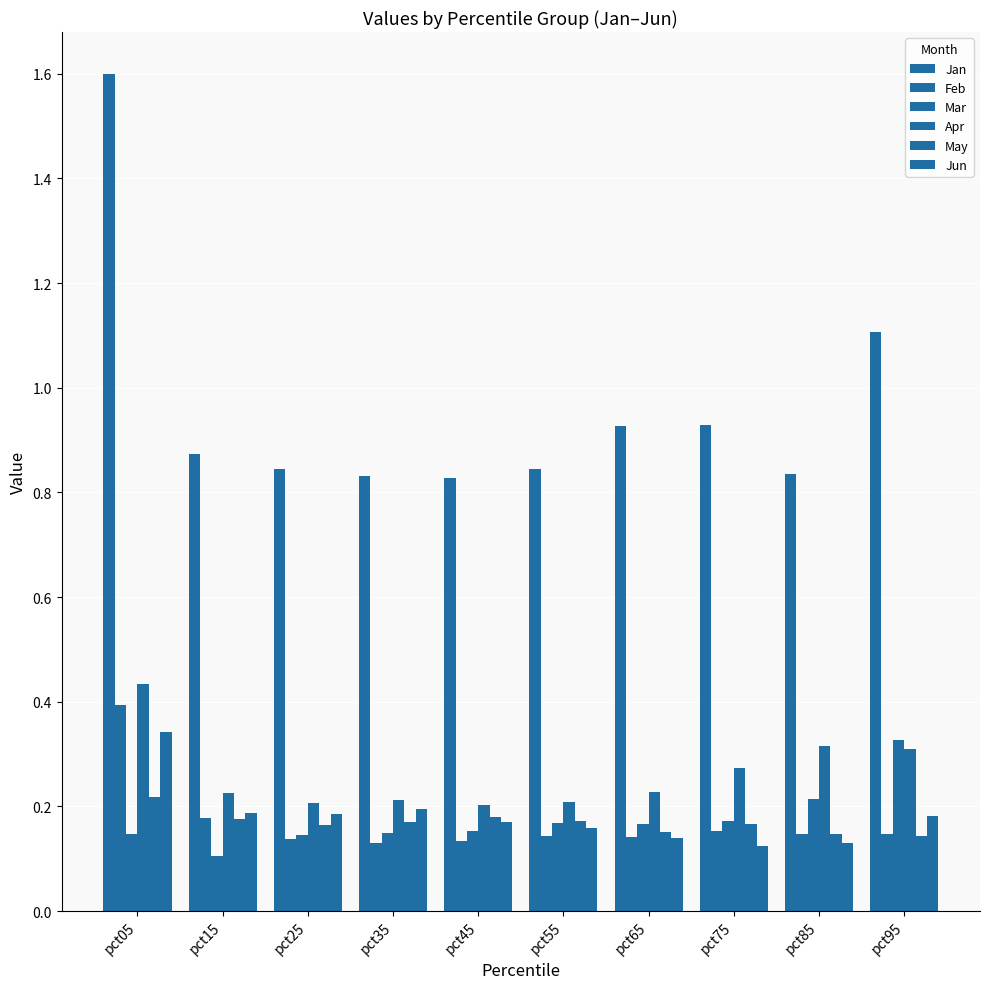

How many bars are there in each group?

6